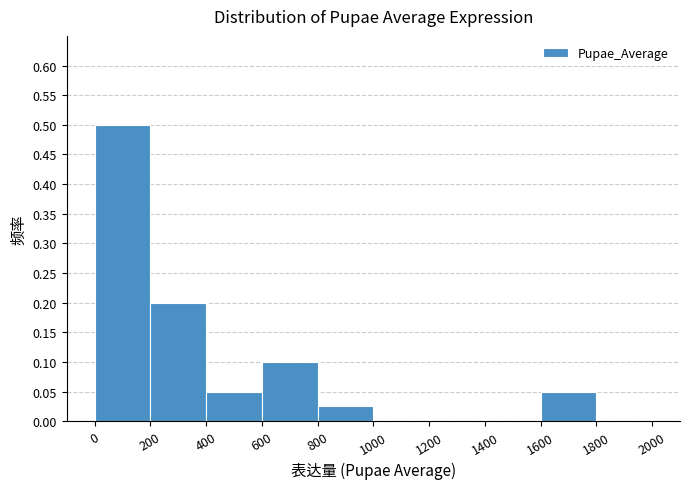

Reading left to right, list every bar in this chart as the range it spans on the x-axis followed by its height. The values are not printed on the chart, so give them approximately, as read against the axis.

0 to 200: 0.500
200 to 400: 0.200
400 to 600: 0.050
600 to 800: 0.100
800 to 1000: 0.025
1000 to 1200: 0
1200 to 1400: 0
1400 to 1600: 0
1600 to 1800: 0.050
1800 to 2000: 0